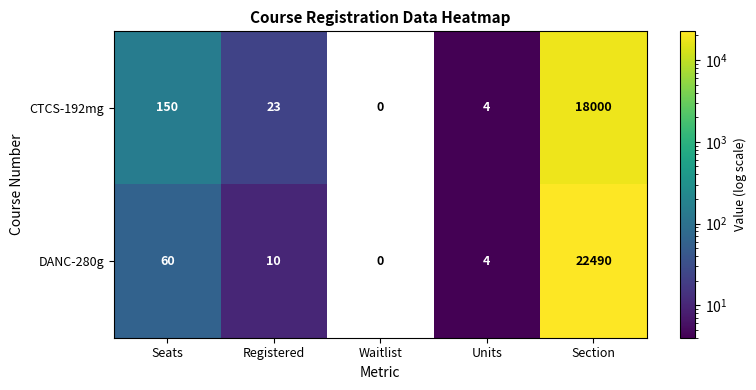

Is it true that DANC-280g equals -6846 at Waitlist?

False